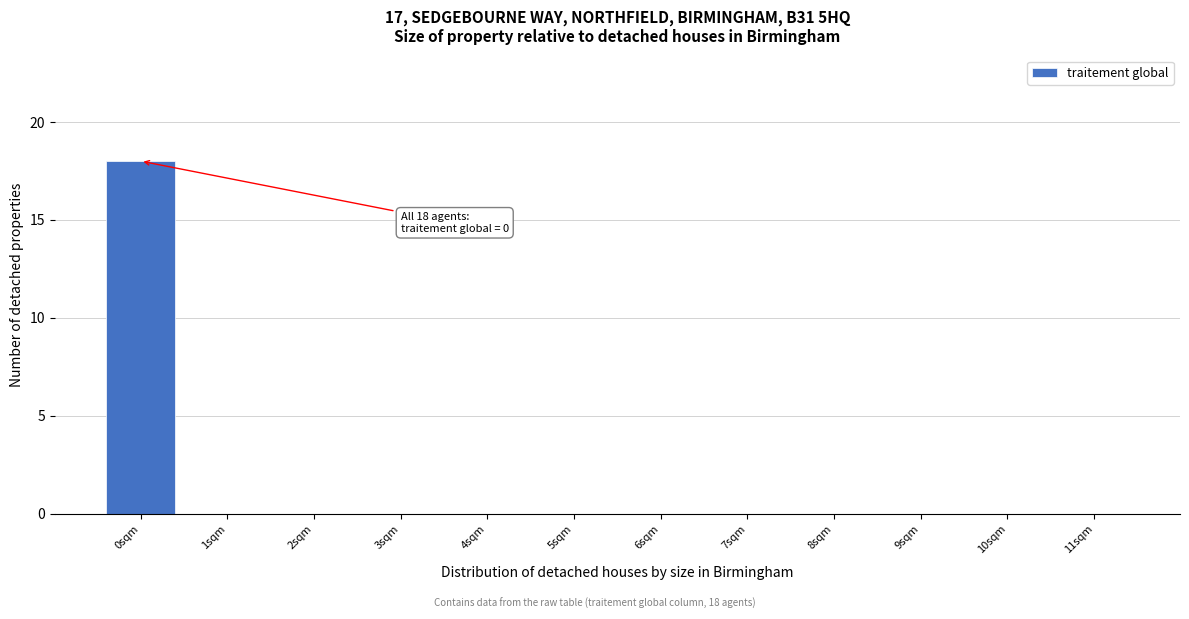

Over which range of the x-axis is the bar tallest?

-0.5 to 0.5